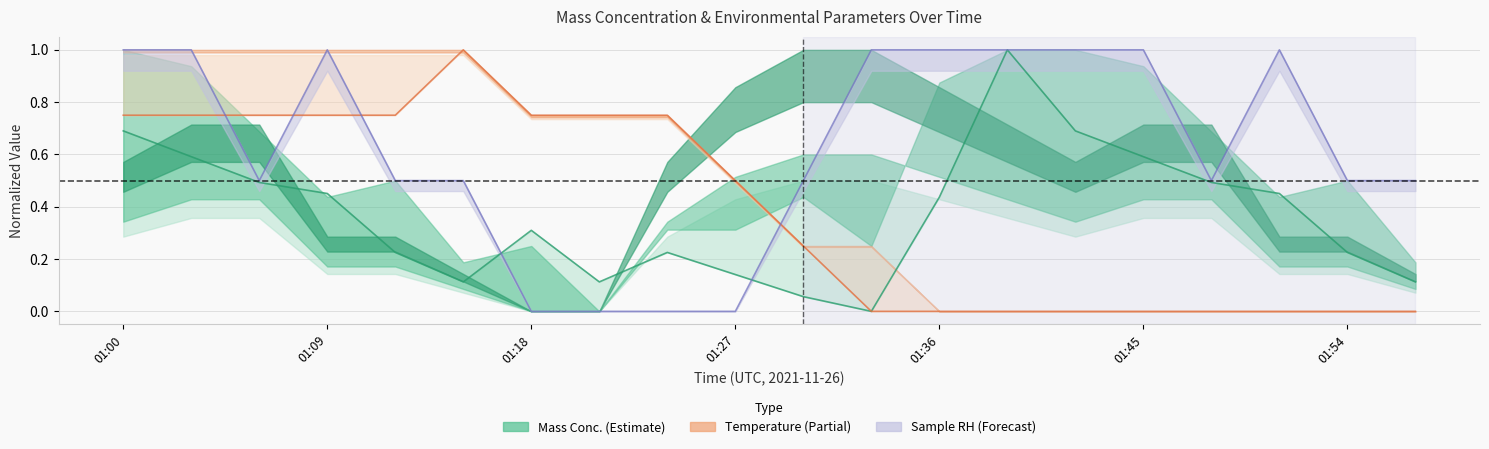

Is it true that U1_M11 equals 0.5 at 01:57?

True